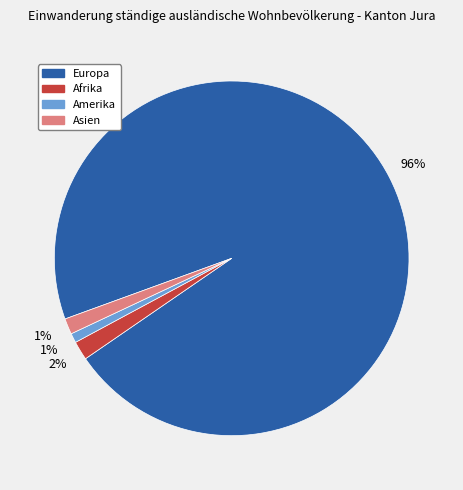

Is there any slice that represents more than half of the pie?

Yes